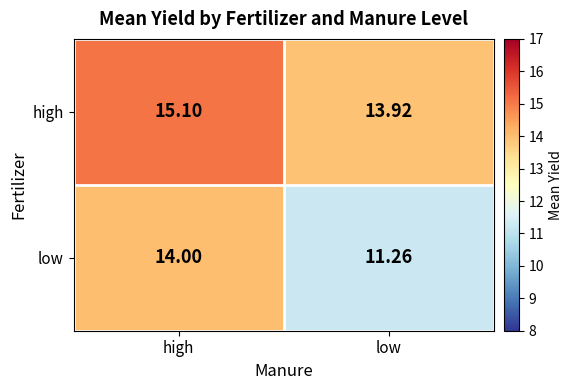

Rank the series at high from highest to lowest value.

high, low